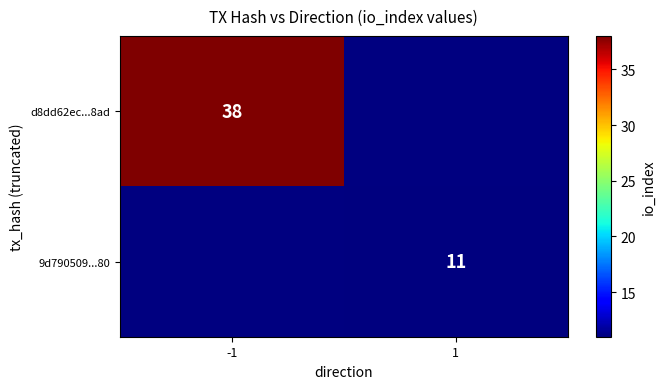

At how many categories does at least one series exceed 12?

1